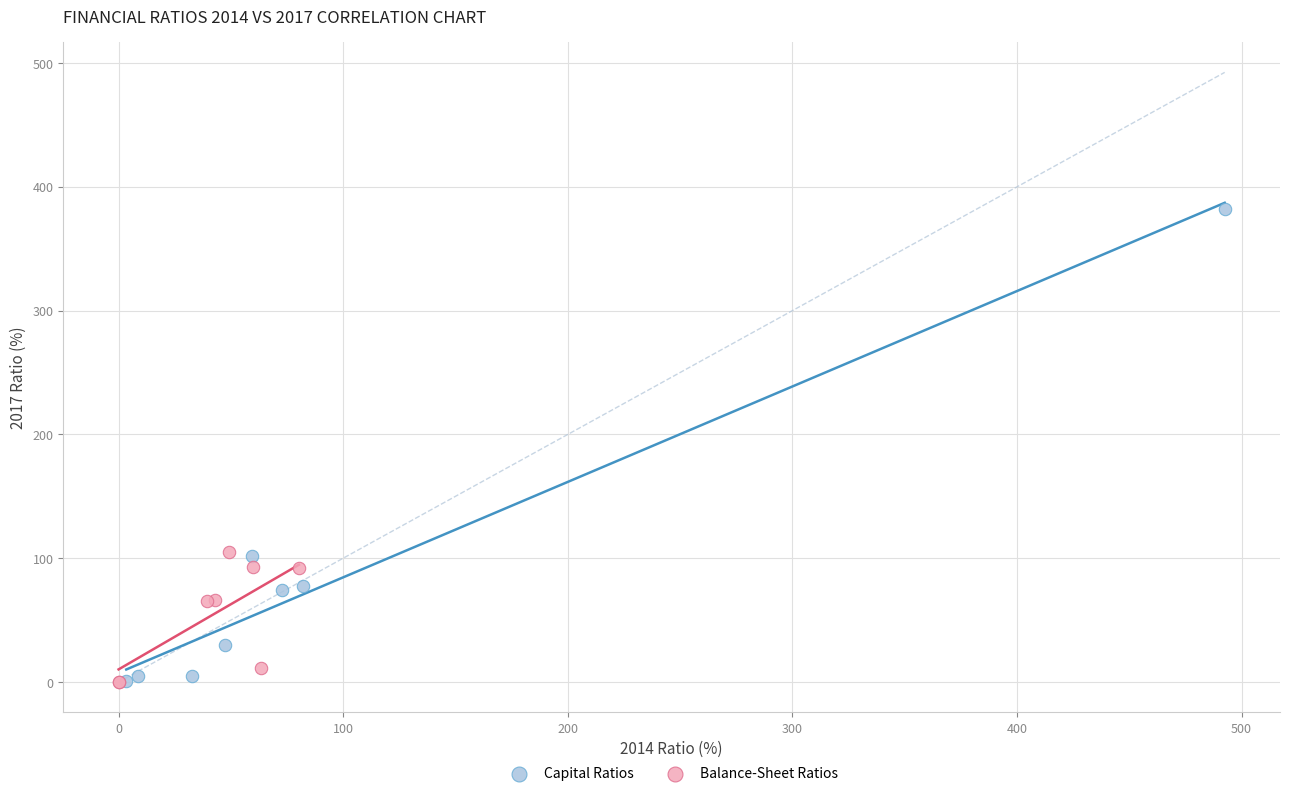

Which series has the widest spread of Y values?

Capital Ratios